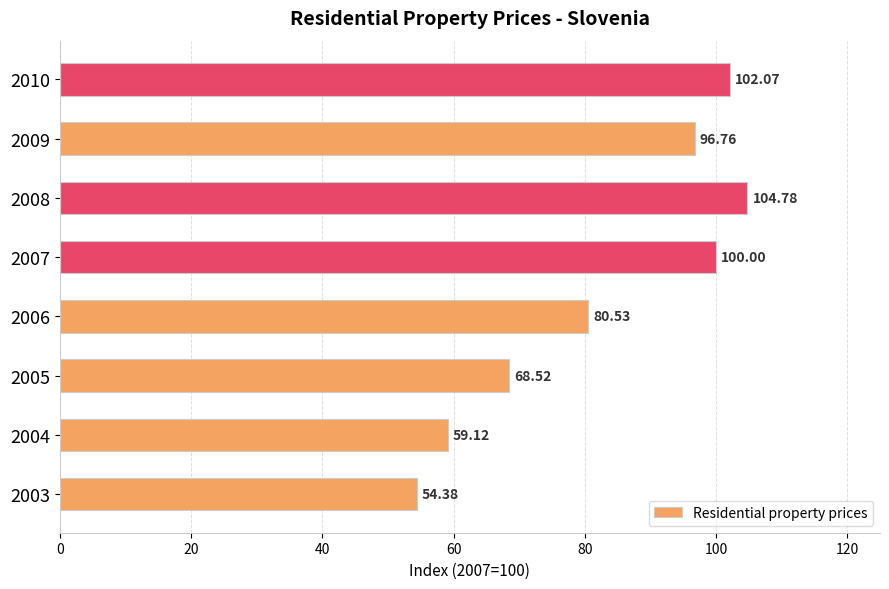

Count the number of categories in the chart.

8